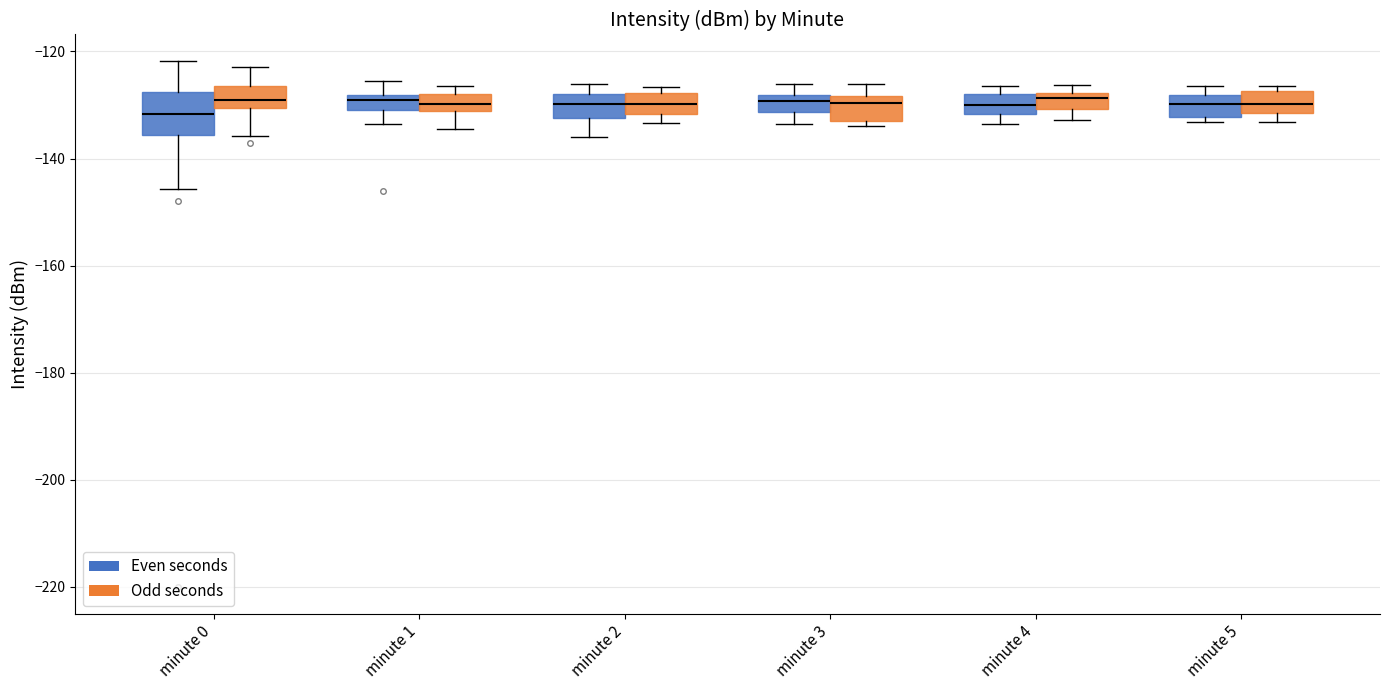

Where is the upper edge of the box for minute 4 (Even seconds) on the y-axis? The values are not printed on the chart, so give them approximately, as read against the axis.

-128